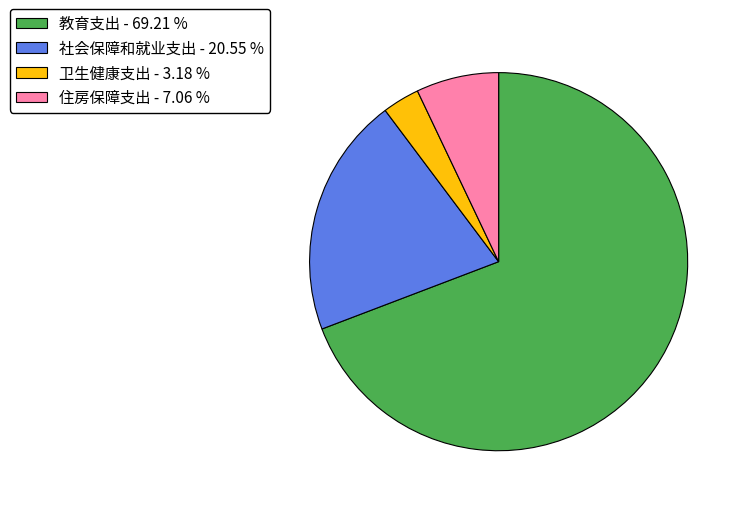

Do 住房保障支出 - 7.06 % and 卫生健康支出 - 3.18 % together represent more than half of the pie?

No